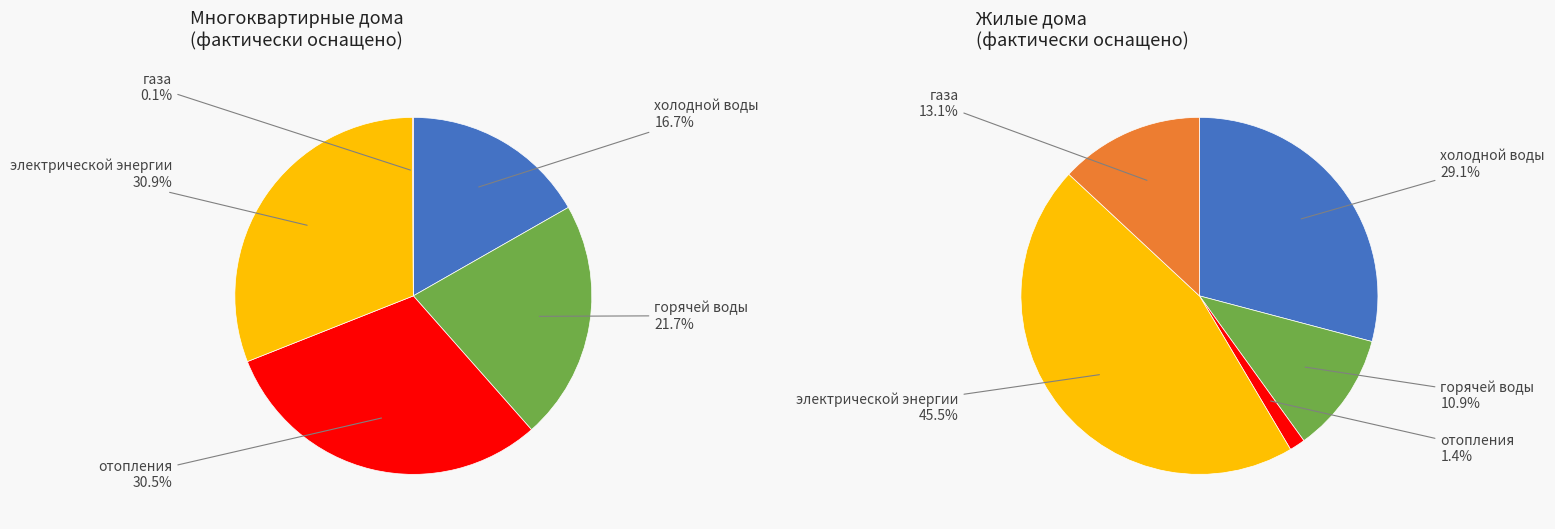

Count the number of slices in the pie.

5